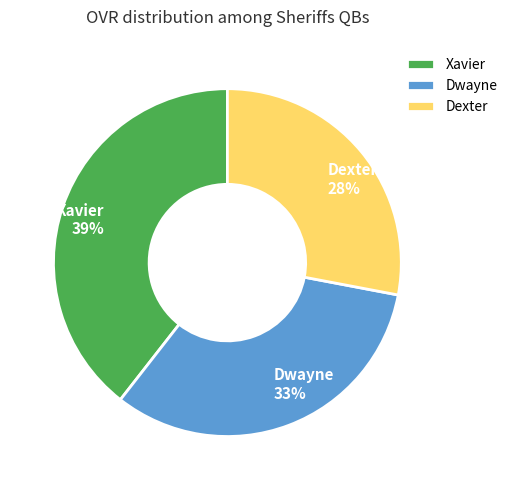

Count the number of slices in the pie.

3